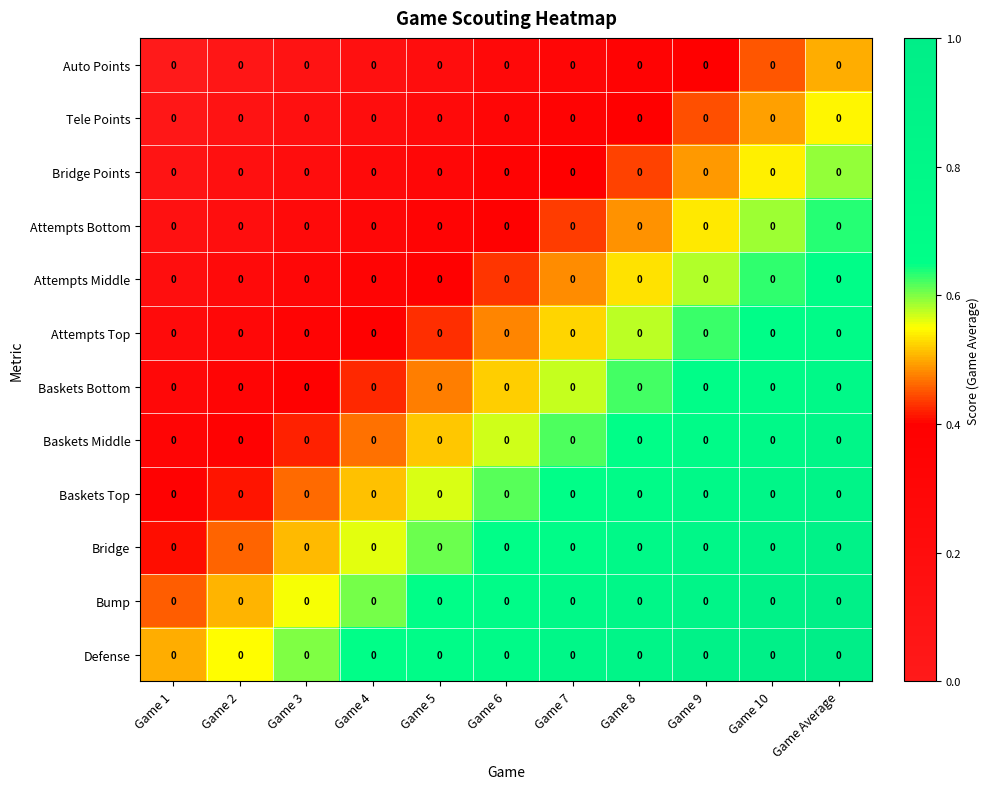

Count the Bridge values in the range 0 to 1.

11